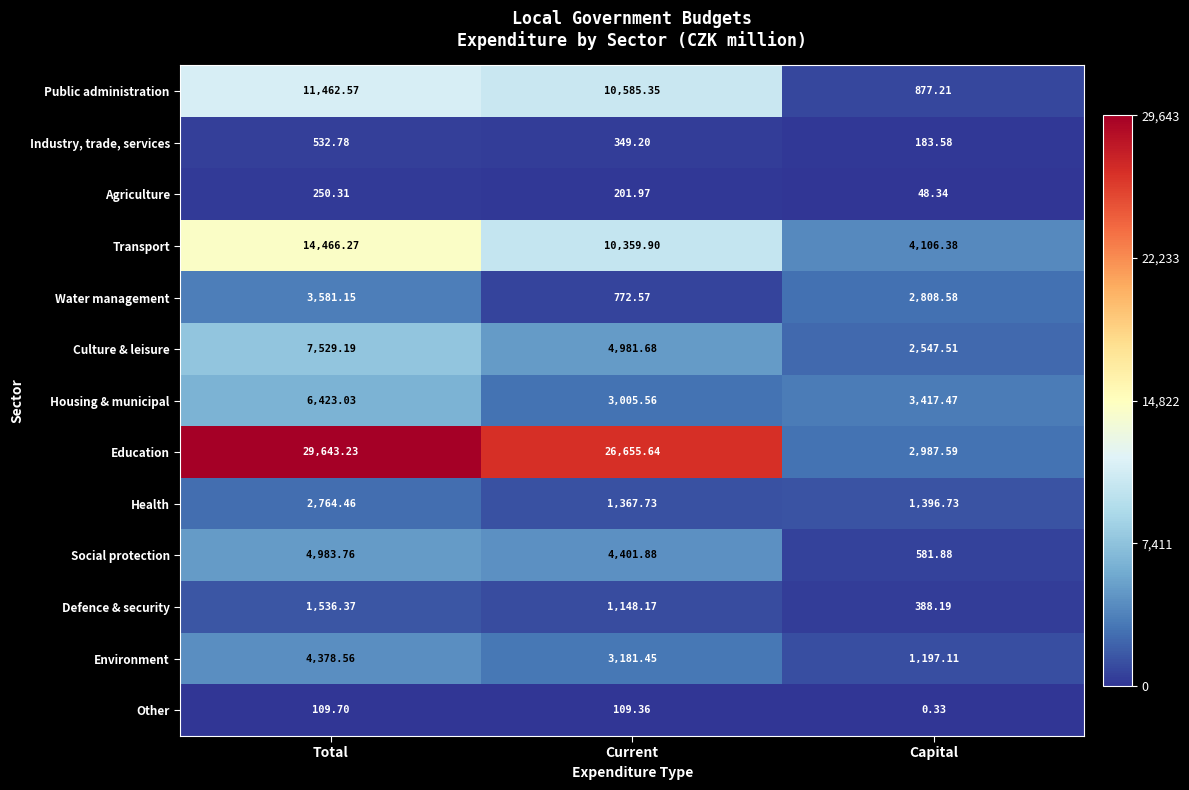

At which category is the sum across all series the highest?

Total